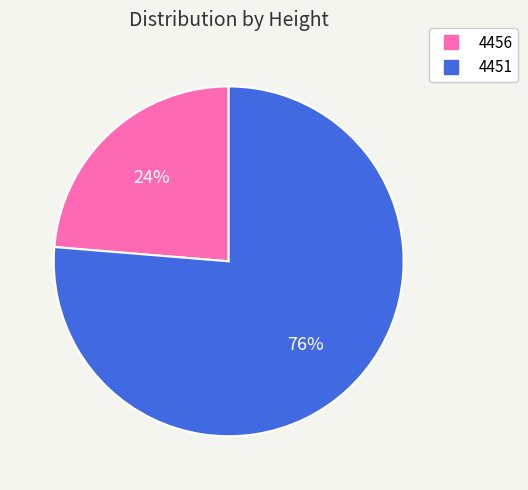

Is it true that 4456 is 16% of the pie?

False